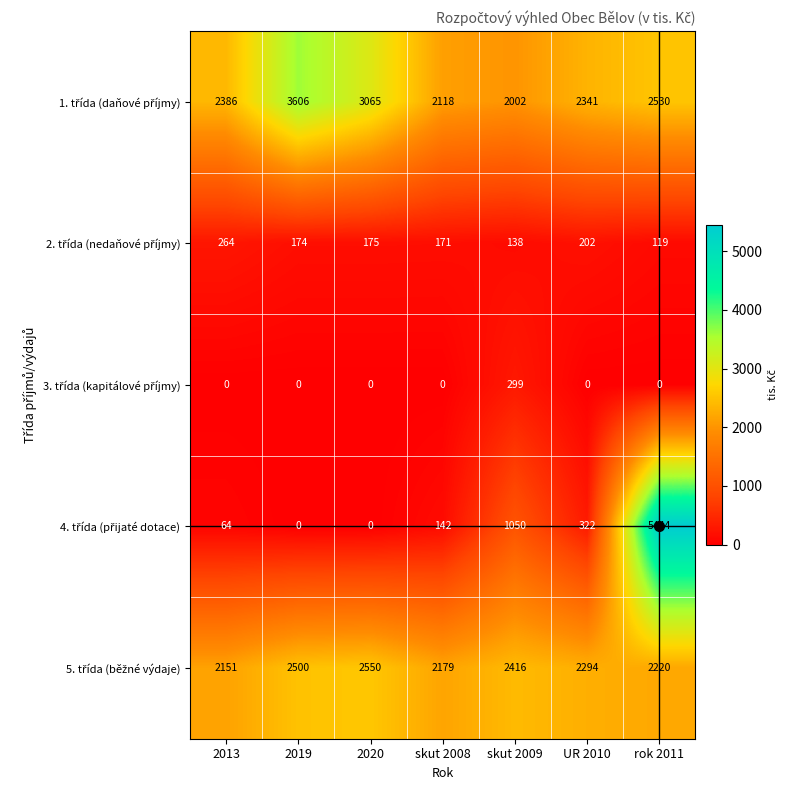

What is the total value across all series at rok 2011?

10313